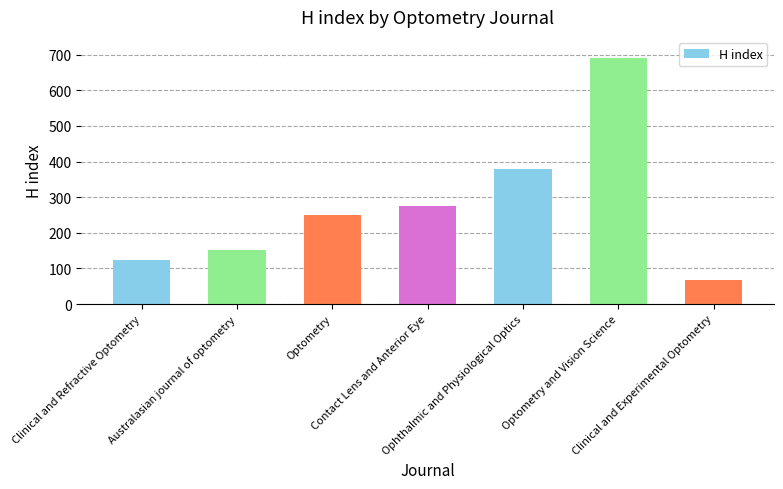

What is the minimum value shown in the chart?

68